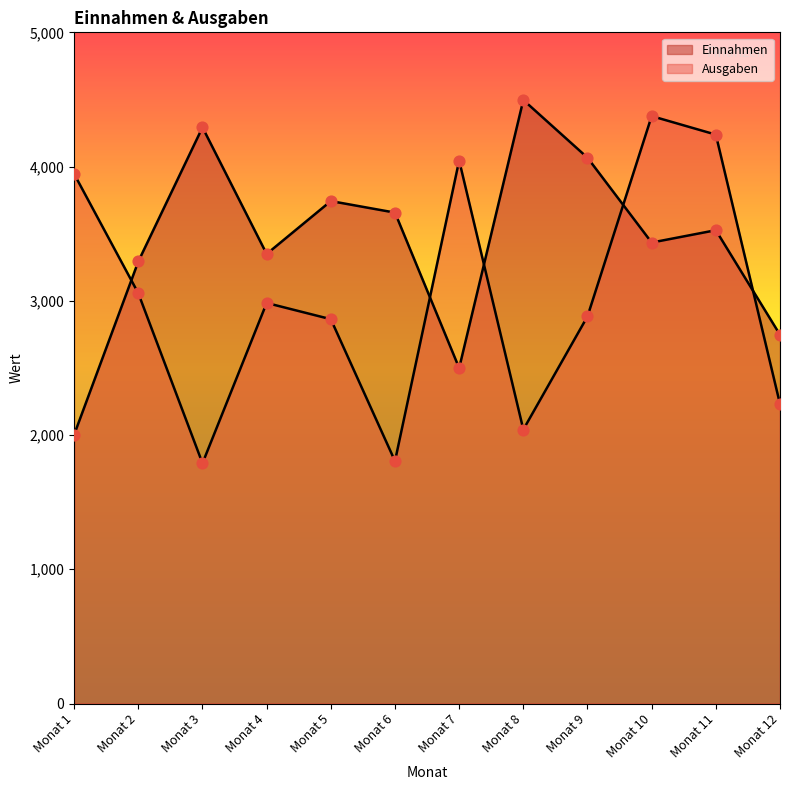

Which series reaches the minimum Y coordinate?

Ausgaben